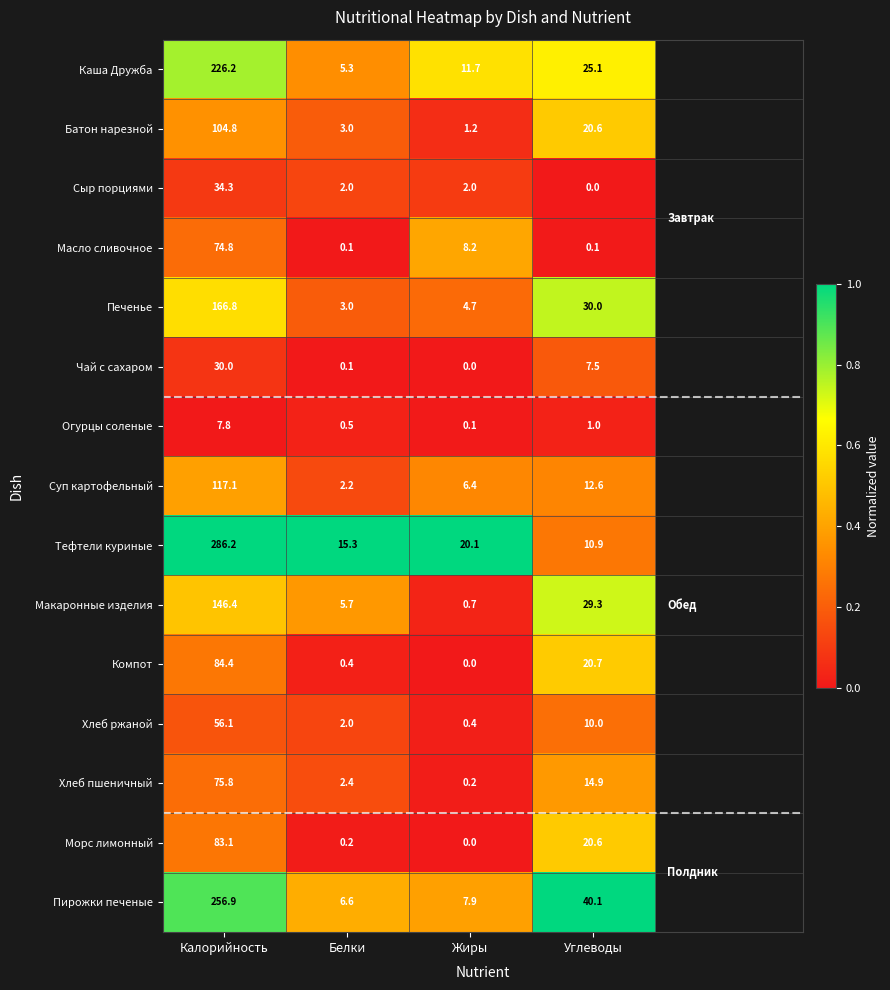

What is the sum of all Пирожки печеные values?

311.5